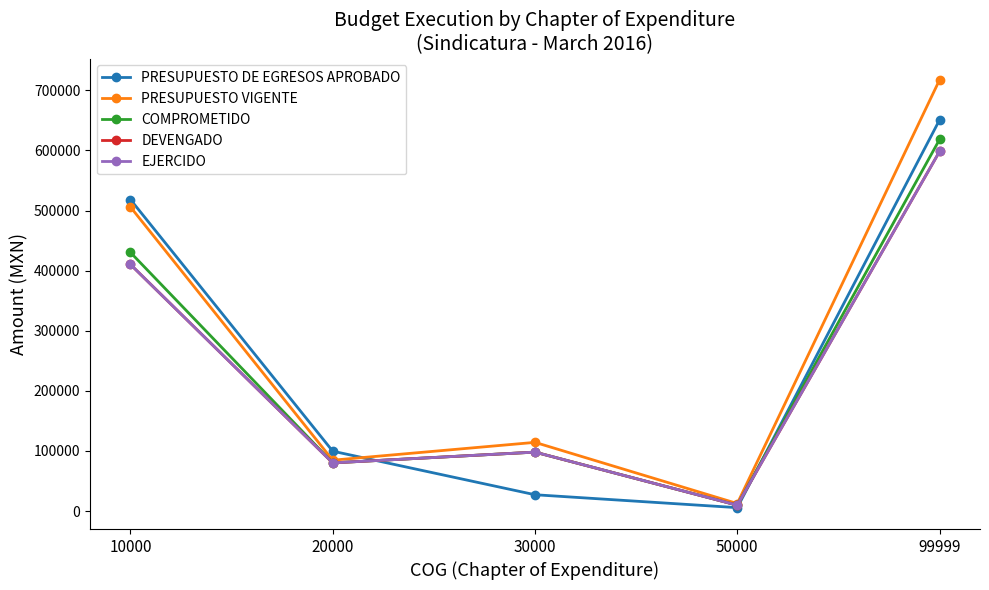

Does the chart have visible grid lines?

No